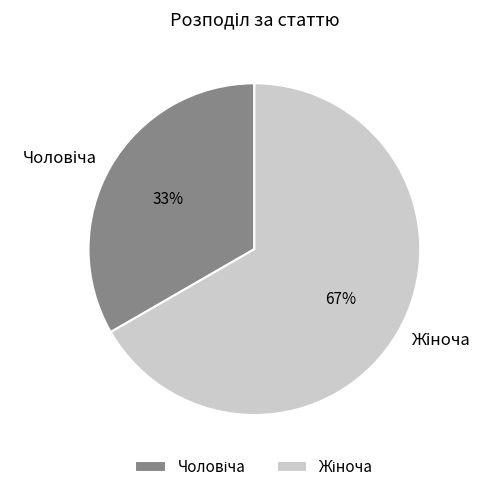

Does any single category account for the majority?

Yes